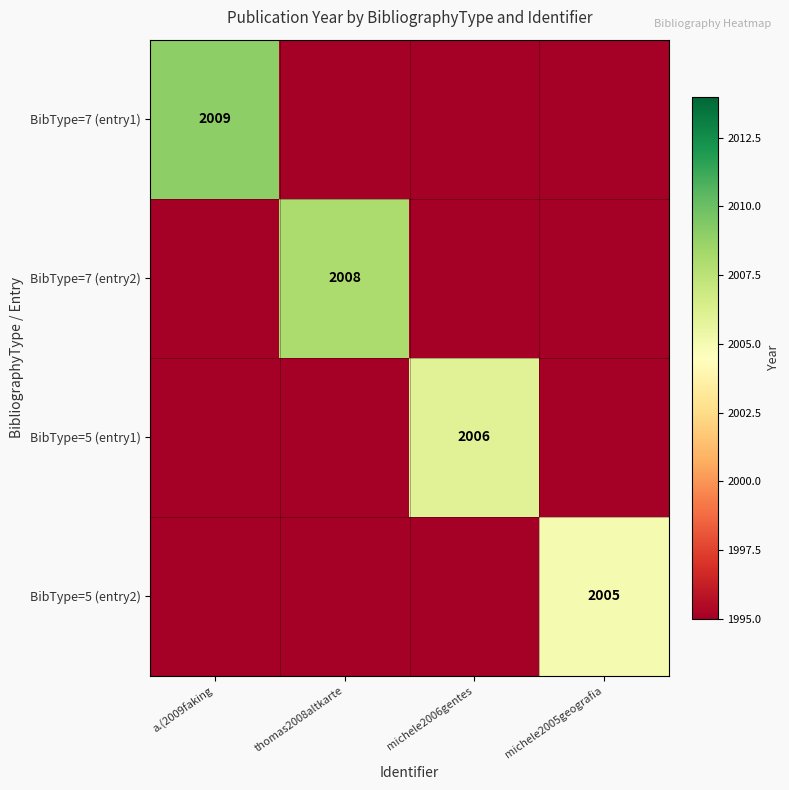

Is it true that BibType=5 (entry2) equals 2005 at michele2005geografia?

True